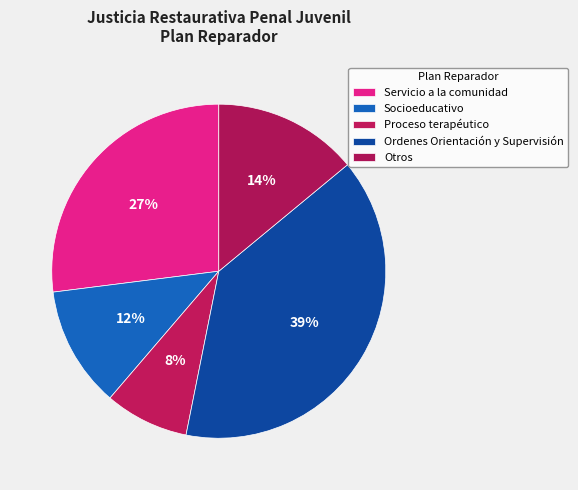

Count the number of slices in the pie.

5